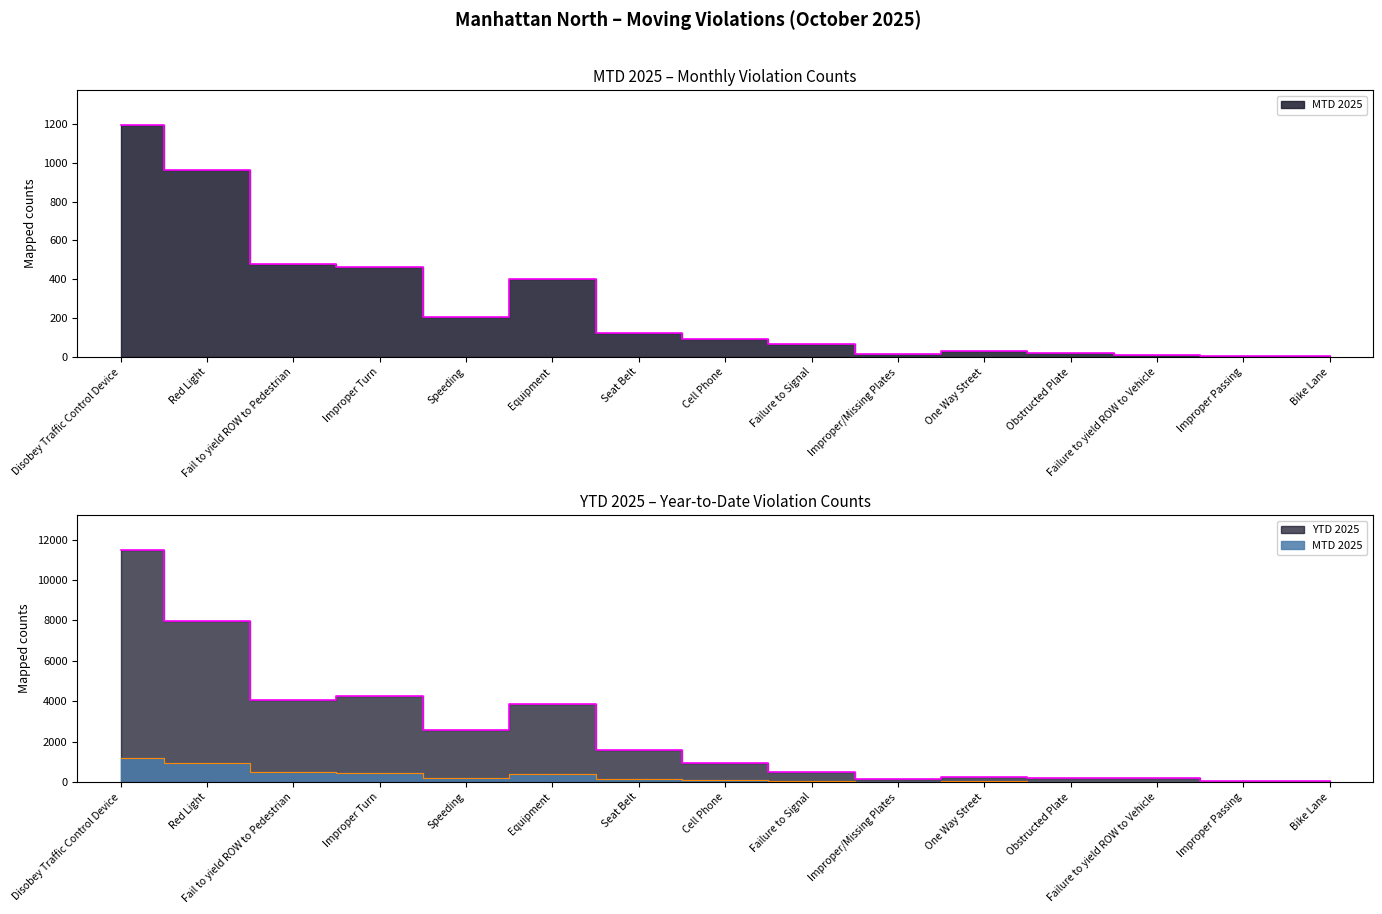

What value does the YTD 2025 series have at One Way Street?

265